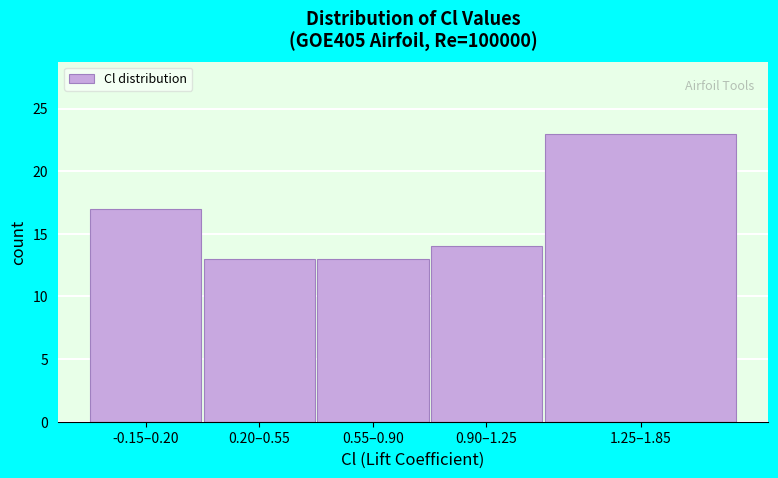

Reading right to left, transcribe all the data shown in this chart.

1.25–1.85=23	0.90–1.25=14	0.55–0.90=13	0.20–0.55=13	-0.15–0.20=17